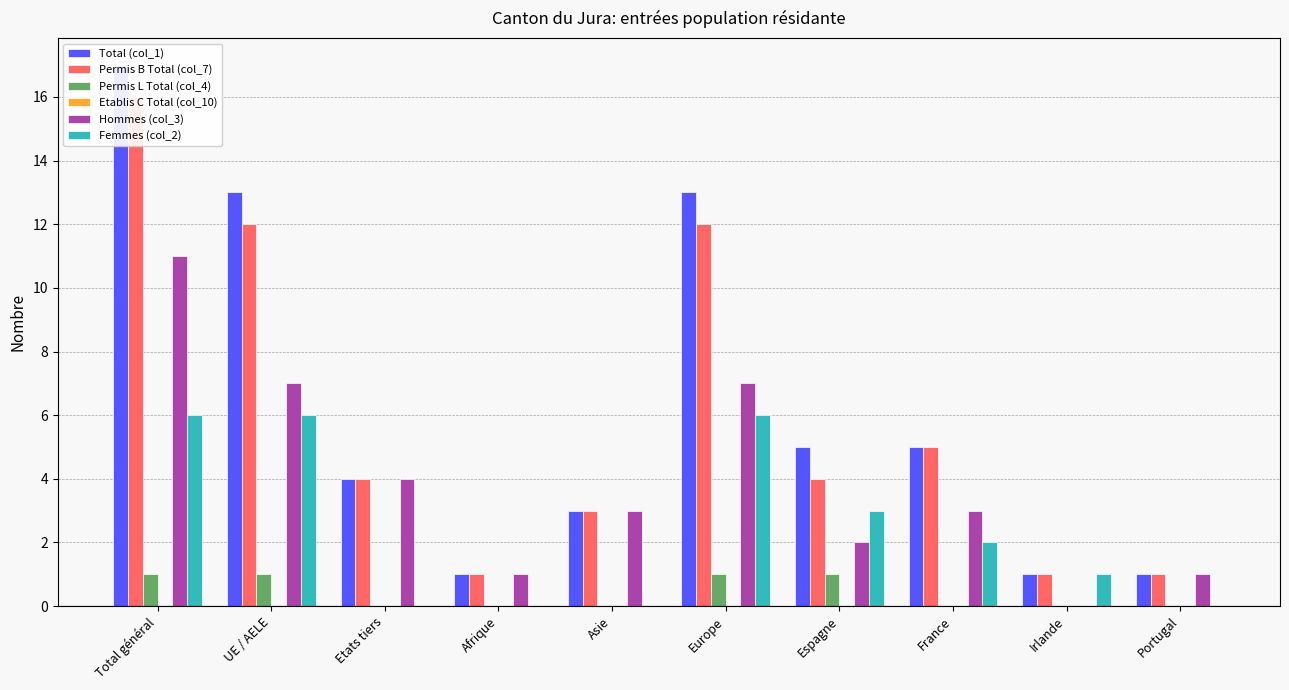

At how many categories does at least one series exceed 9?

3